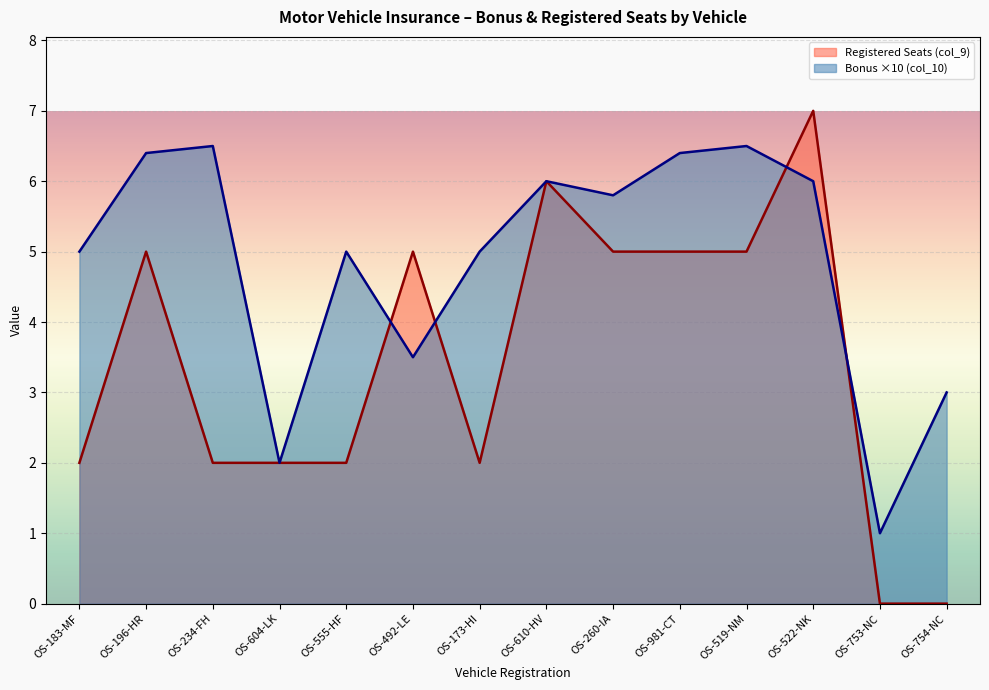

How many positive values does the Registered Seats (col_9) series have?

12